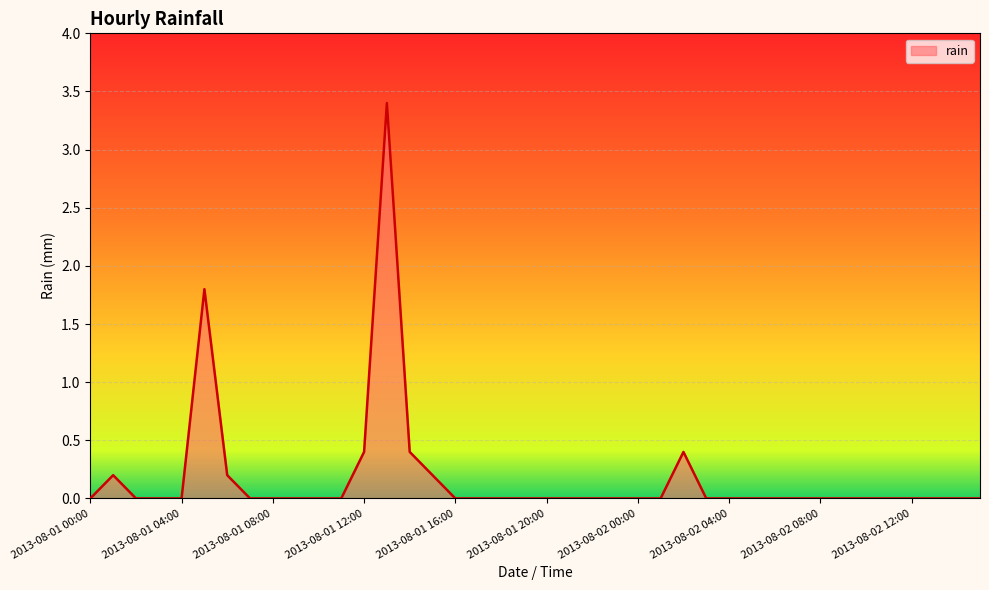

What is the average value?

0.2